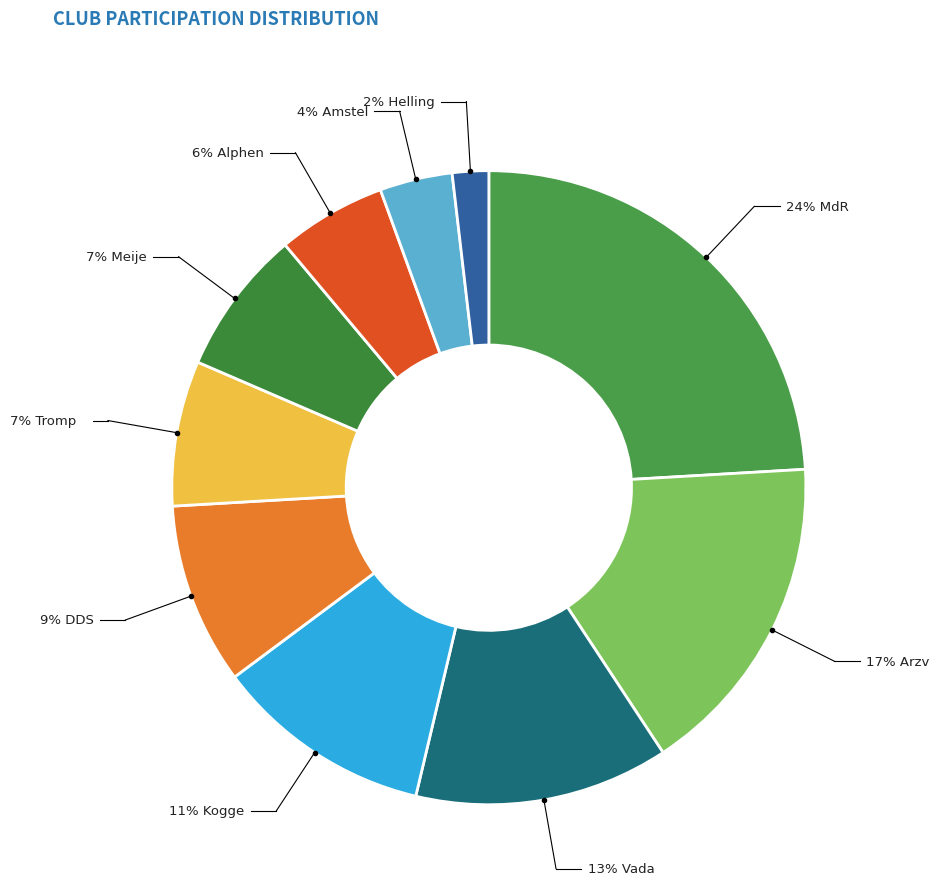

Count the number of slices in the pie.

10